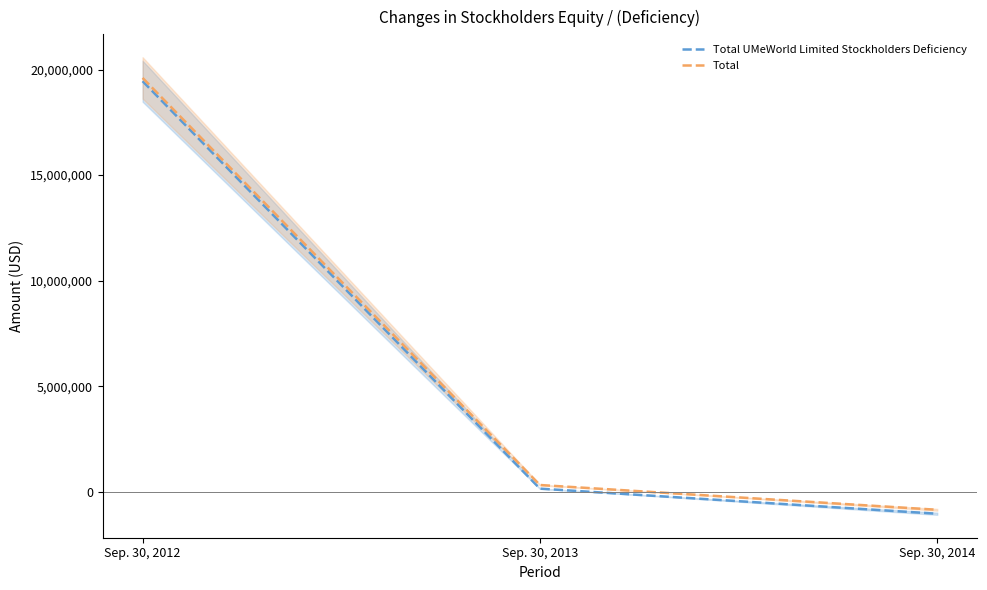

How many values in the Total series exceed 317581?

1